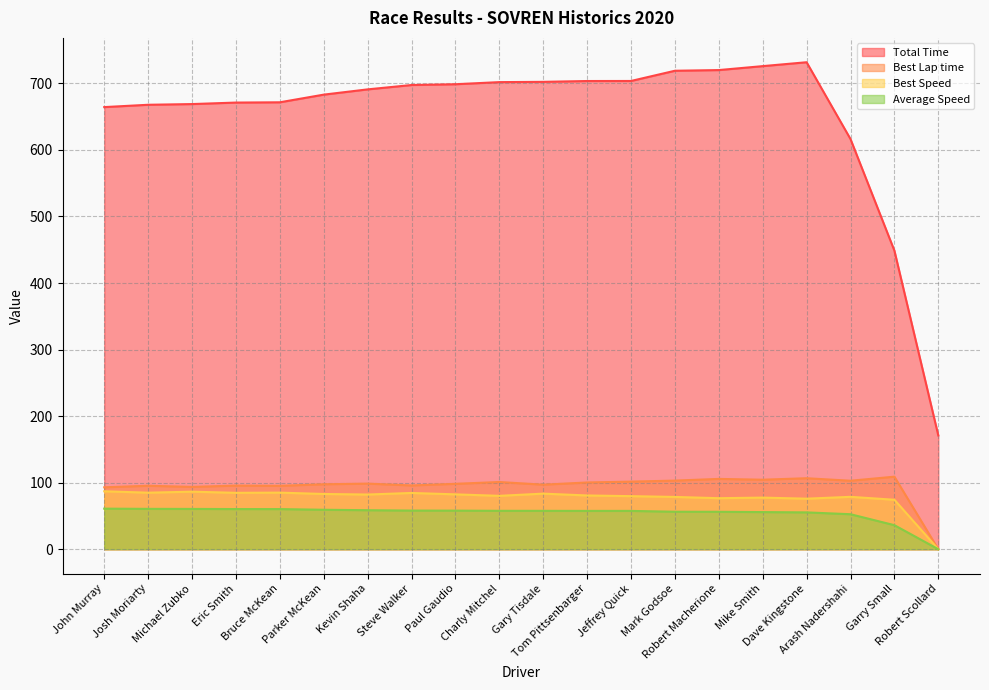

At which category is the sum across all series the highest?

Dave Kingstone